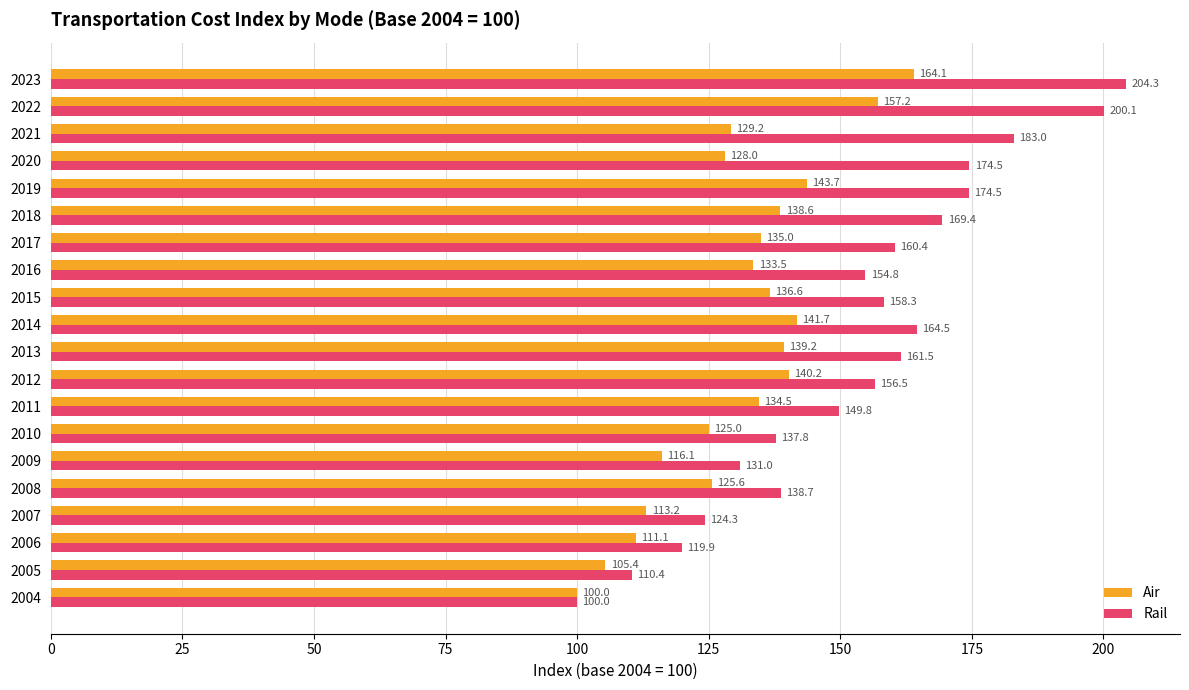

What is the difference between the maximum and second lowest values in the Air series?

58.7